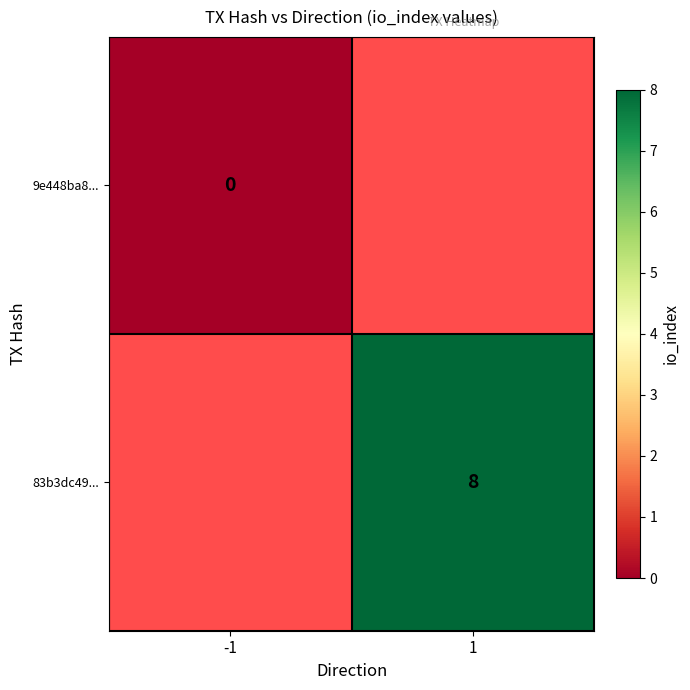

The value of 83b3dc49... at 1 is 5. True or false?

False